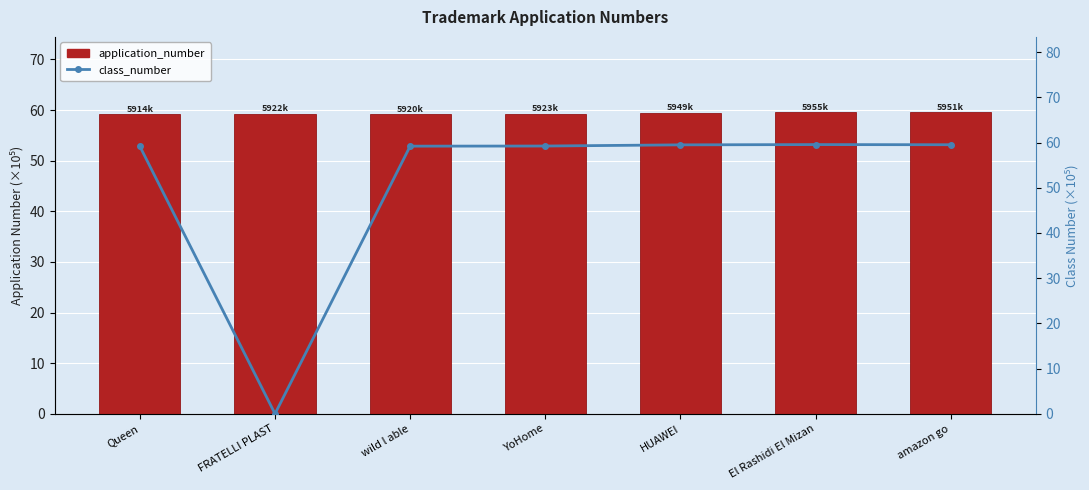

What is the label of the 1st bar from the left?

Queen